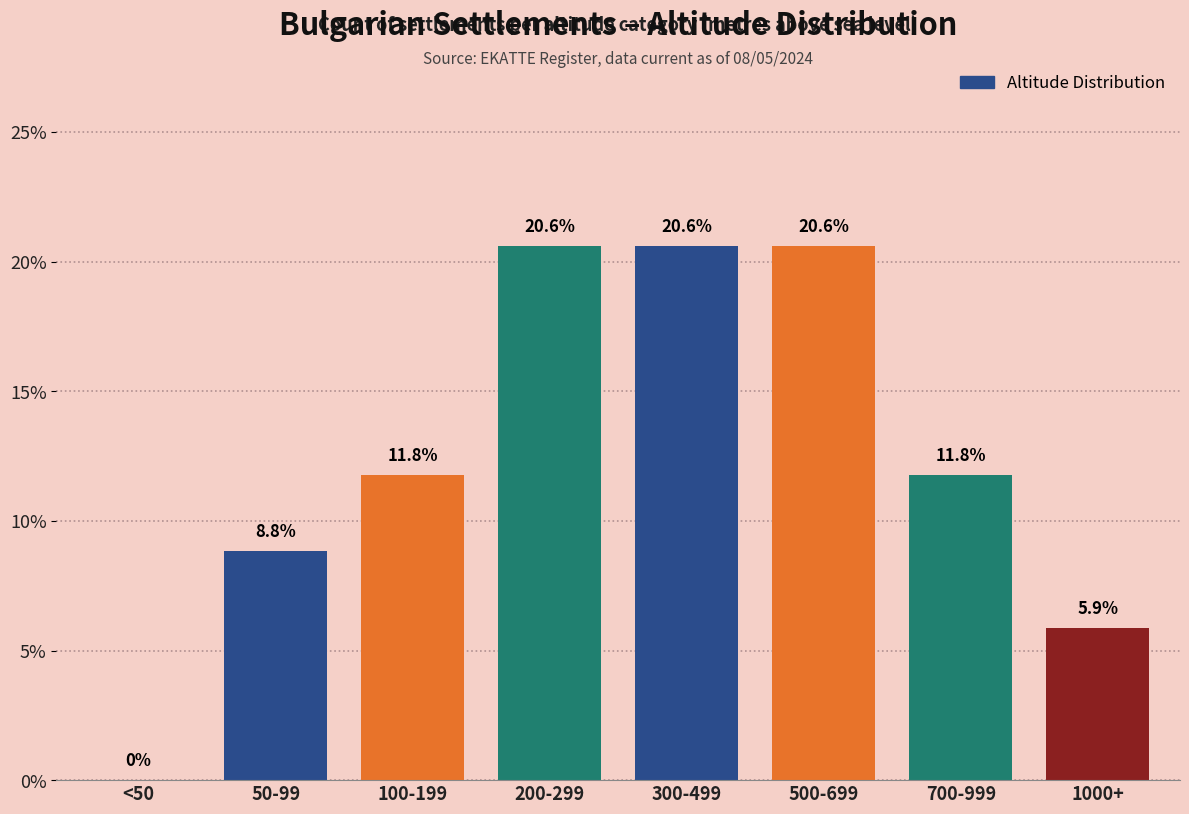

Reading left to right, transcribe all the data shown in this chart.

<50=0.0	50-99=8.8	100-199=11.8	200-299=20.6	300-499=20.6	500-699=20.6	700-999=11.8	1000+=5.9